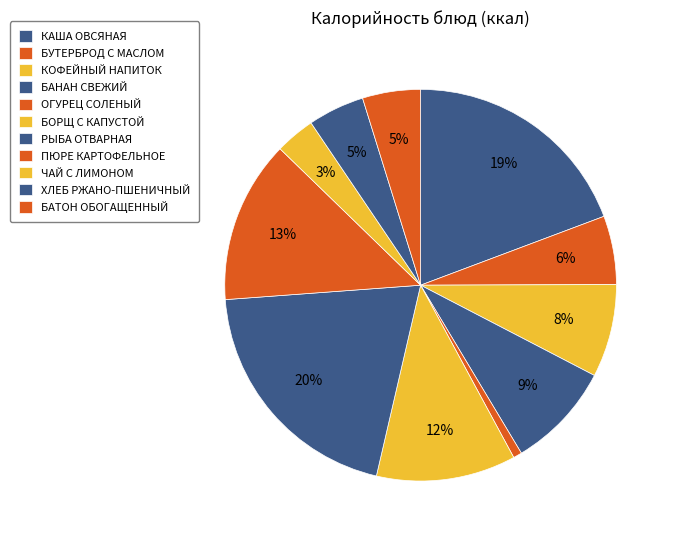

Is there a majority slice in this chart?

No